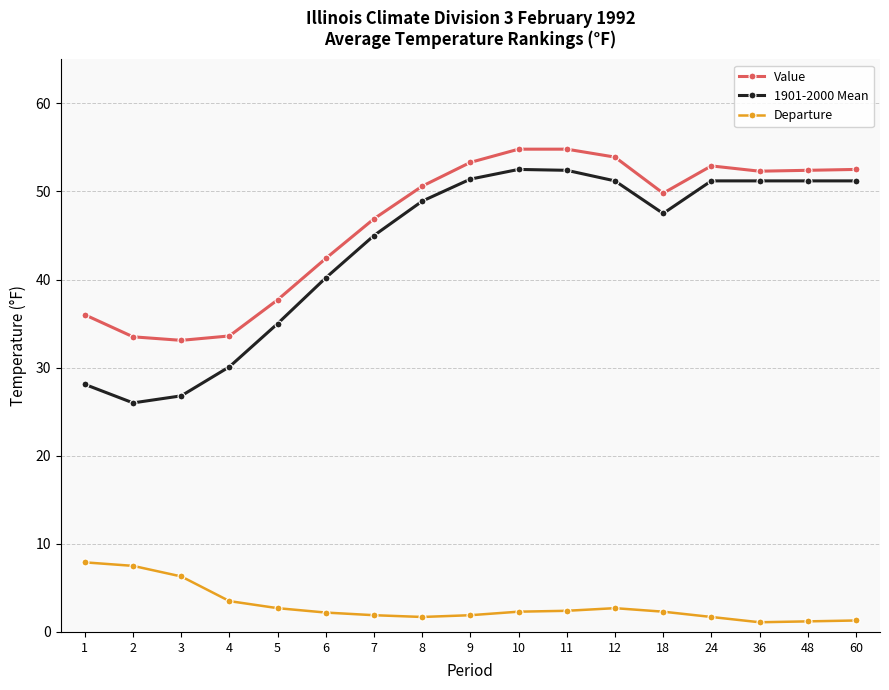

How many series are shown in this chart?

3